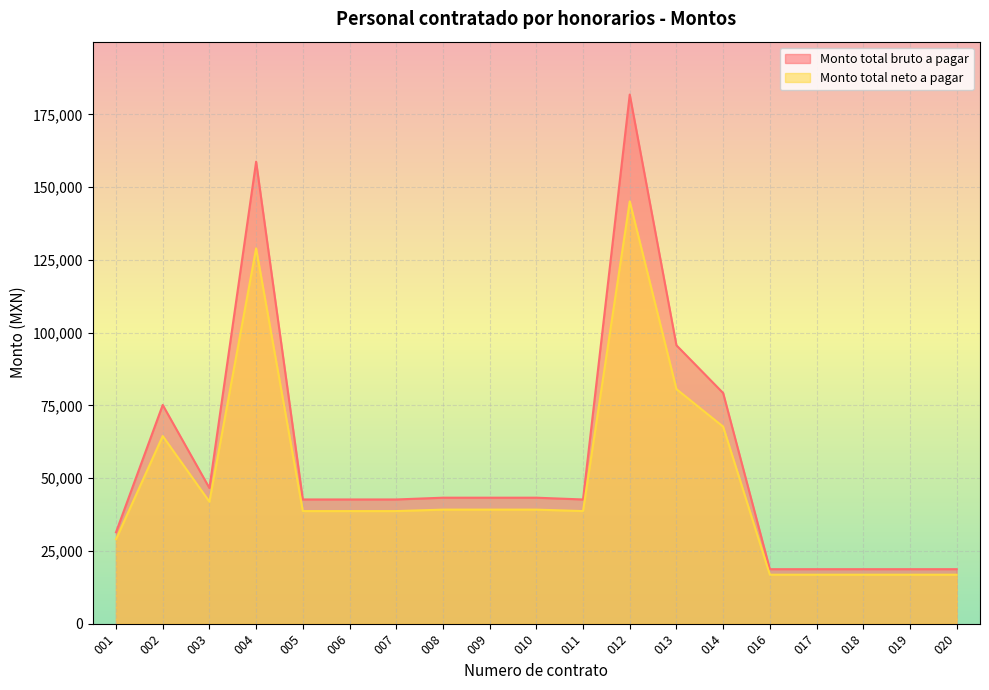

Reading left to right, what are all the values shown in this chart?

Monto total bruto a pagar: 001=31409.0	002=75148.4	003=46599.0	004=158729.6	005=42674.1	006=42674.1	007=42674.1	008=43284.6	009=43284.6	010=43284.6	011=42674.1	012=181790.0	013=95645.1	014=79247.7	016=18723.5	017=18723.5	018=18723.5	019=18723.5	020=18723.5
Monto total neto a pagar: 001=29013.9	002=64474.2	003=41907.7	004=128947.4	005=38686.5	006=38686.5	007=38686.5	008=39187.3	009=39187.3	010=39187.3	011=38686.5	012=145090.0	013=80592.3	014=67697.4	016=16824.6	017=16824.6	018=16824.6	019=16824.6	020=16824.6